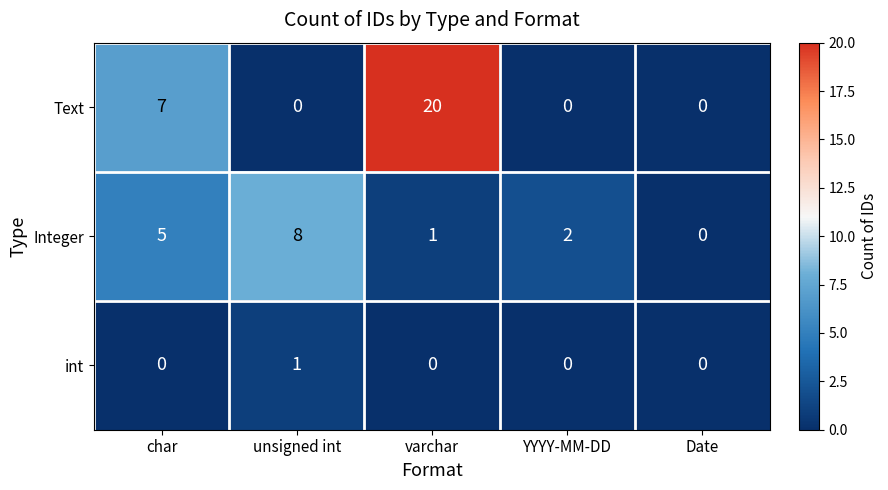

Is it true that Integer equals 5 at char?

True